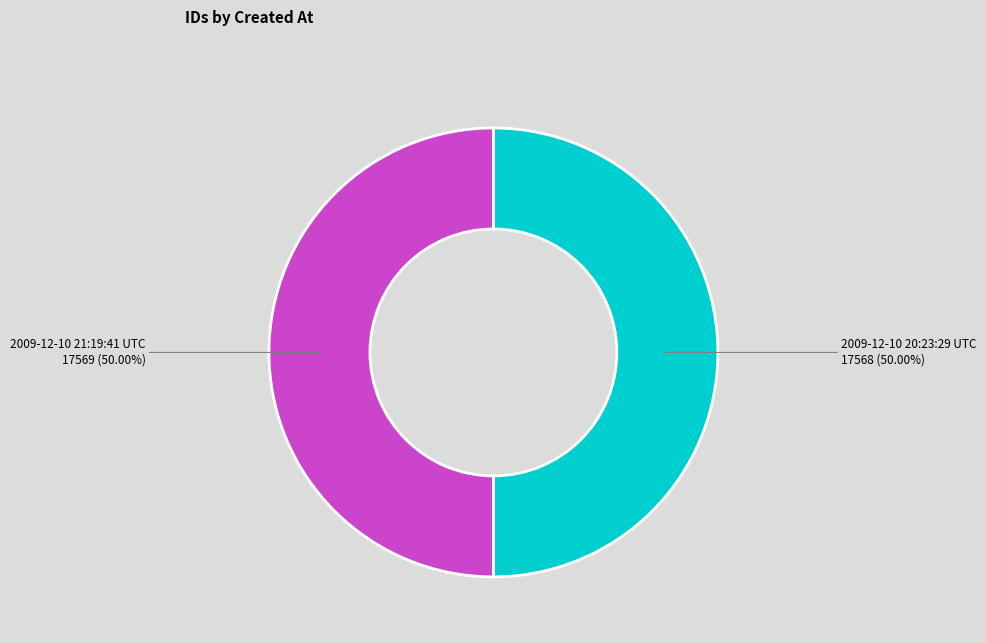

Combined, do 2009-12-10 21:19:41 UTC and 2009-12-10 20:23:29 UTC account for over 50%?

Yes